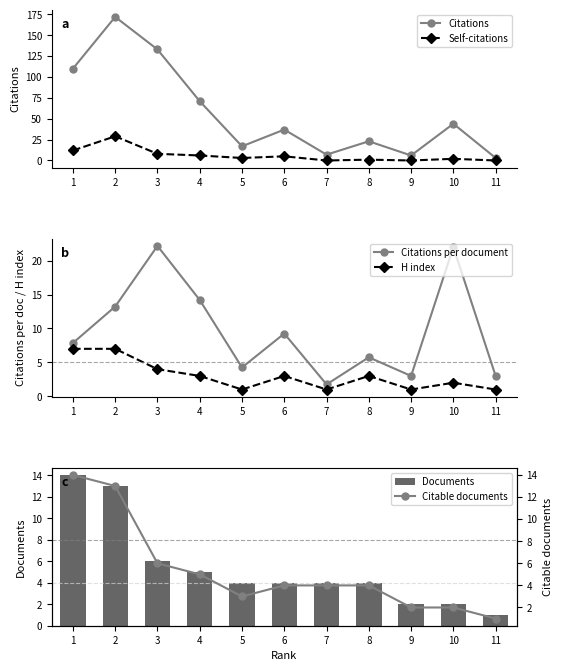

Which series has the largest total across all categories?

Citations